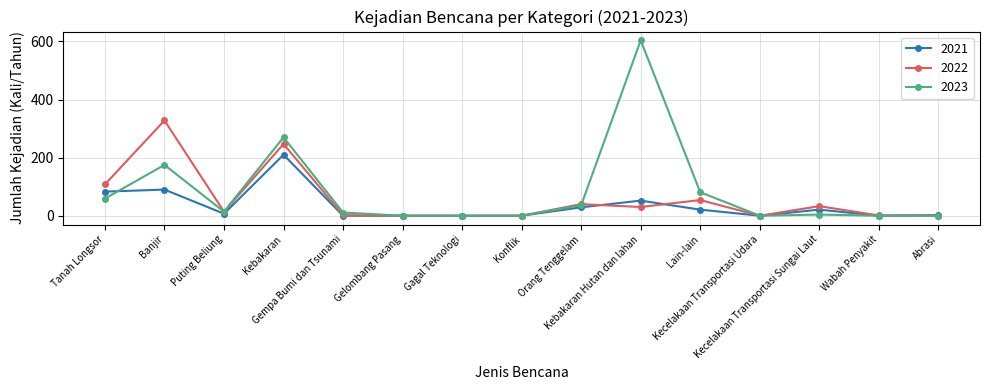

What is the maximum value for 2023?

604